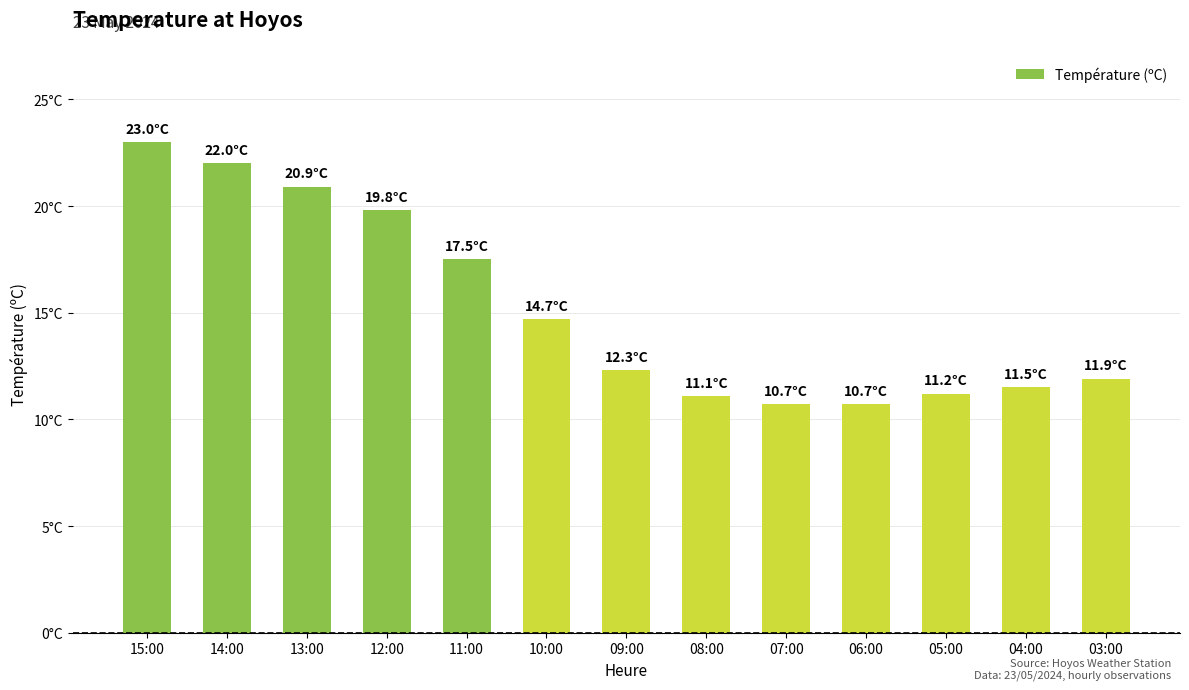

Is it true that the value at 08:00 is 16.2?

False